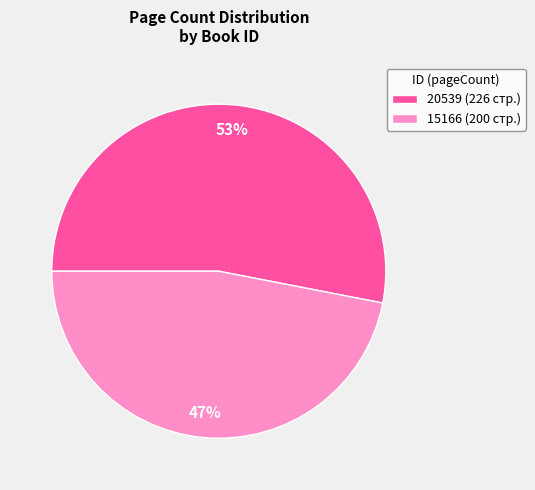

Rank the categories by value from highest to lowest.

20539, 15166